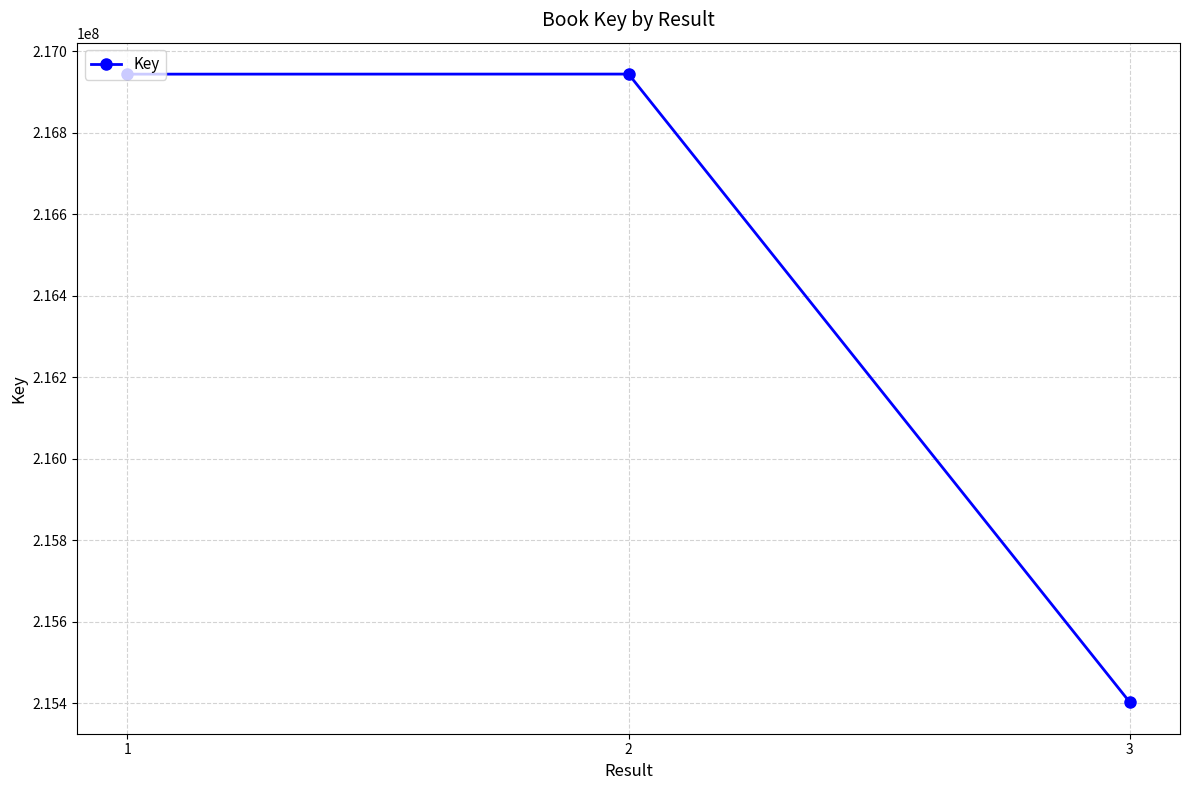

Where is the data nearest to the value 216173128?

1